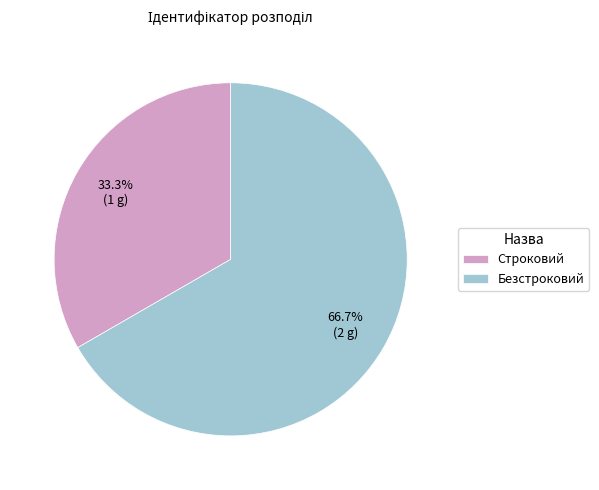

What percentage is the Безстроковий slice, to the nearest percent?

67%